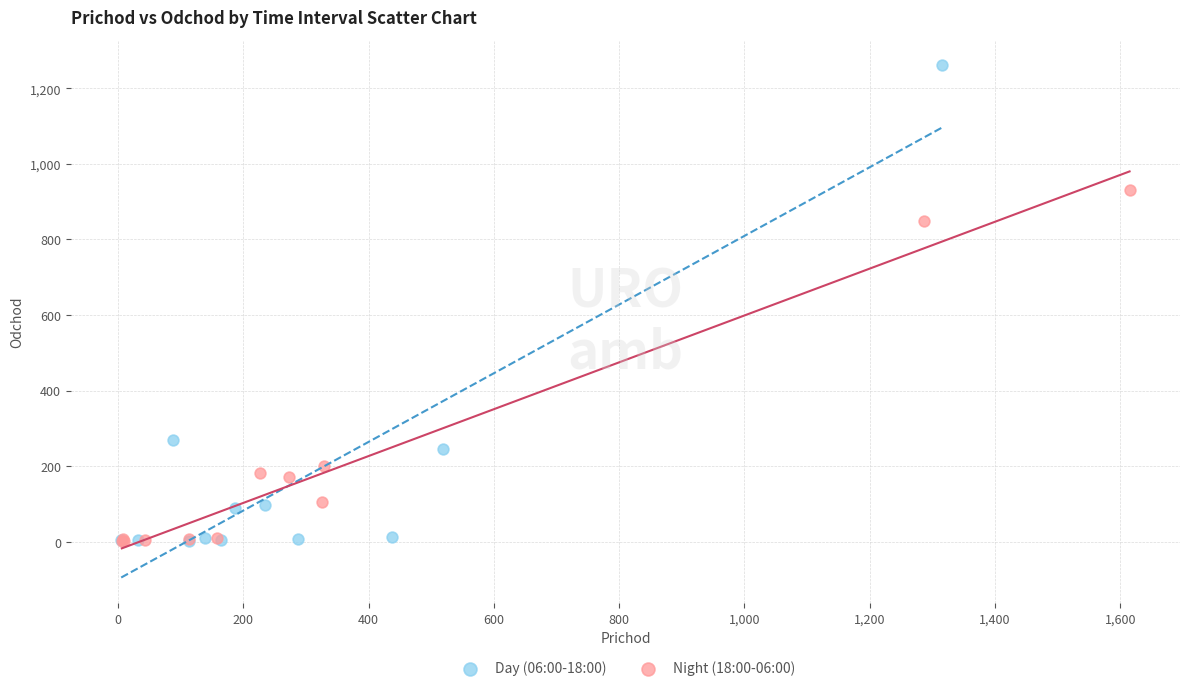

What are all the series names shown in the legend?

Day (06:00-18:00), Night (18:00-06:00)